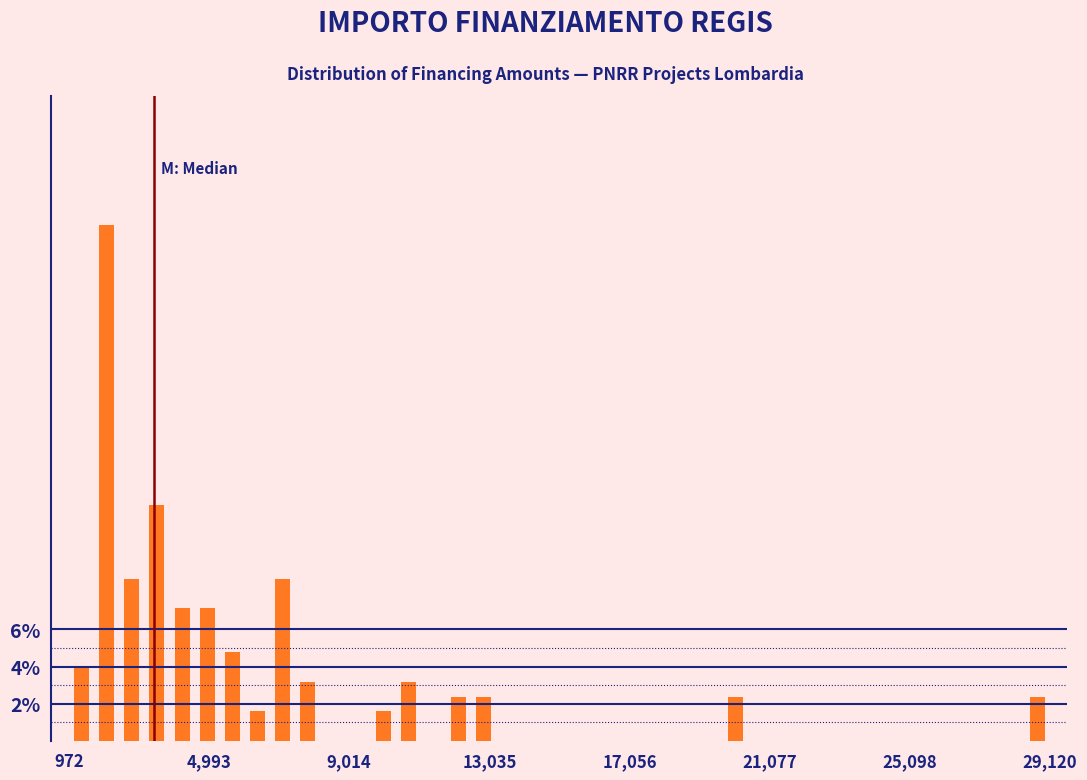

Read against the x-axis, roughly where is the centre of the tallest bar?

2000